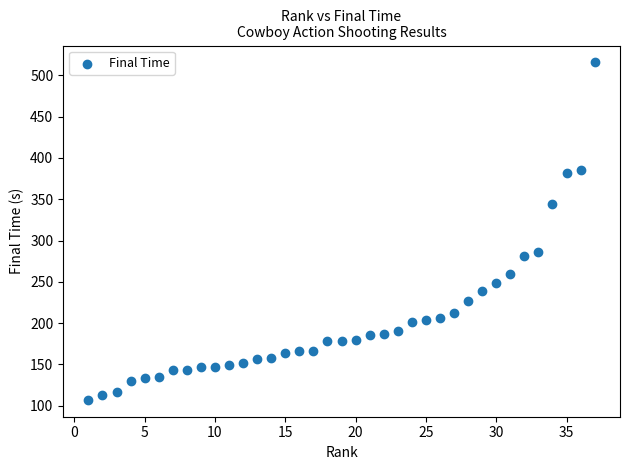

What Y value in the scatter plot is closest to 311?

286.4